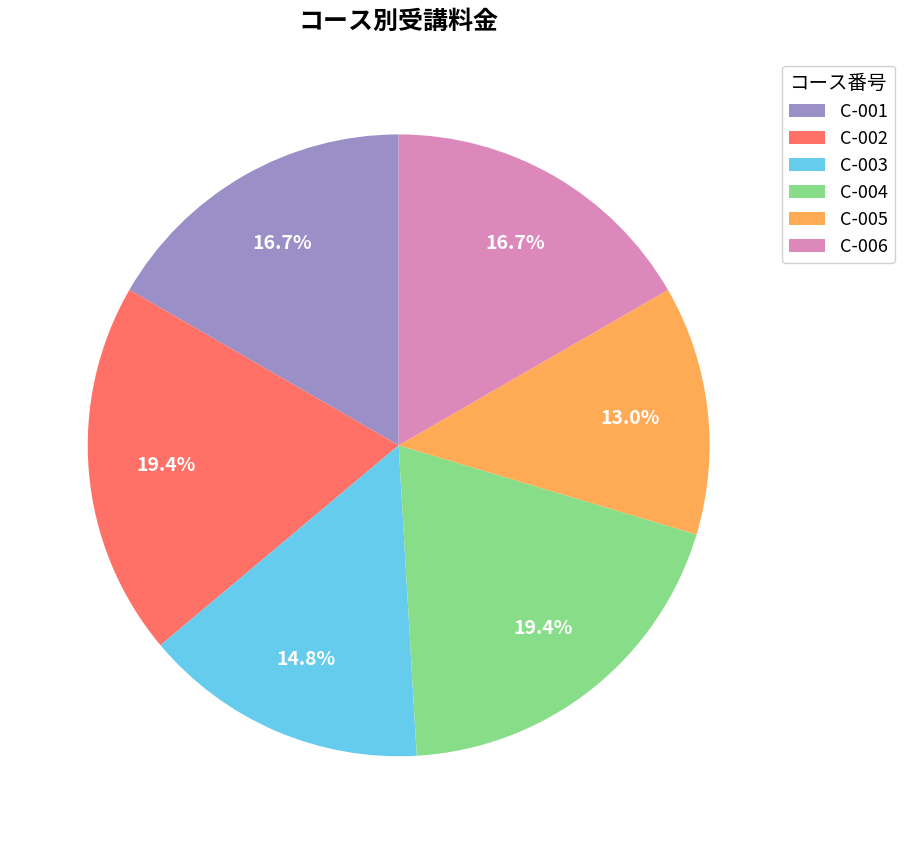

Which slice is the smallest?

C-005